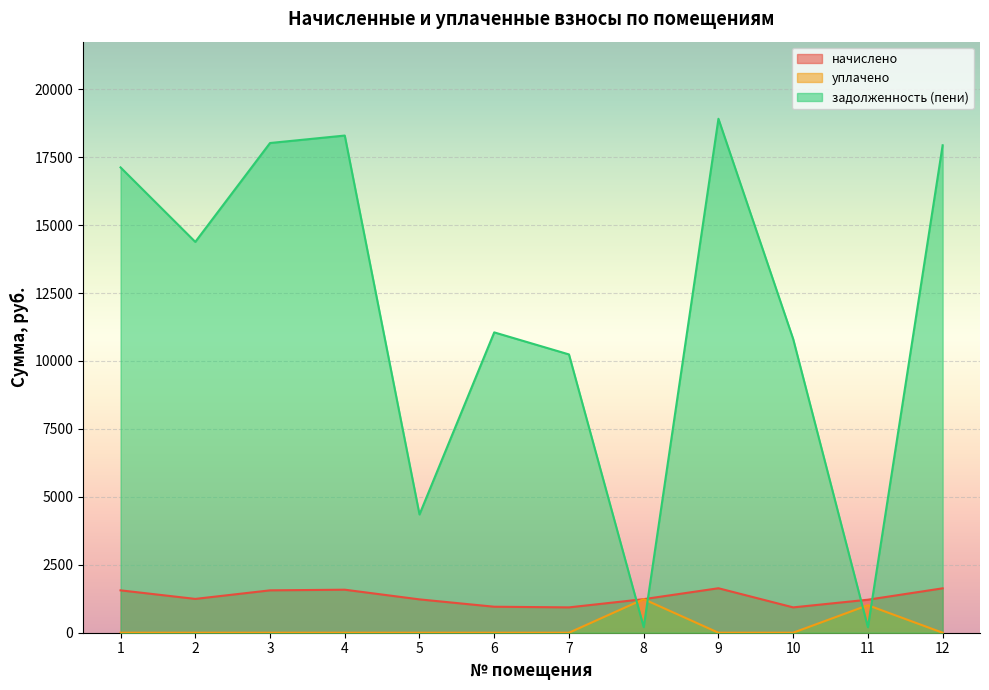

Between 5 and 12, which series saw the biggest shift?

задолженность (пени)